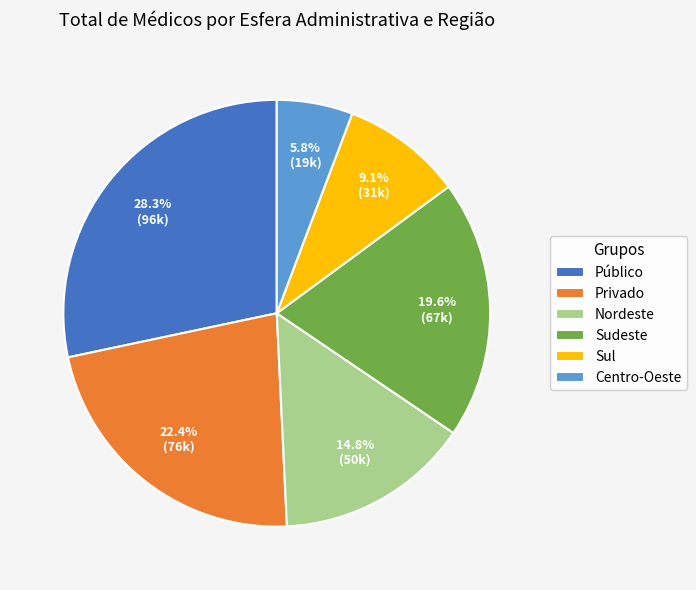

Is there a majority slice in this chart?

No